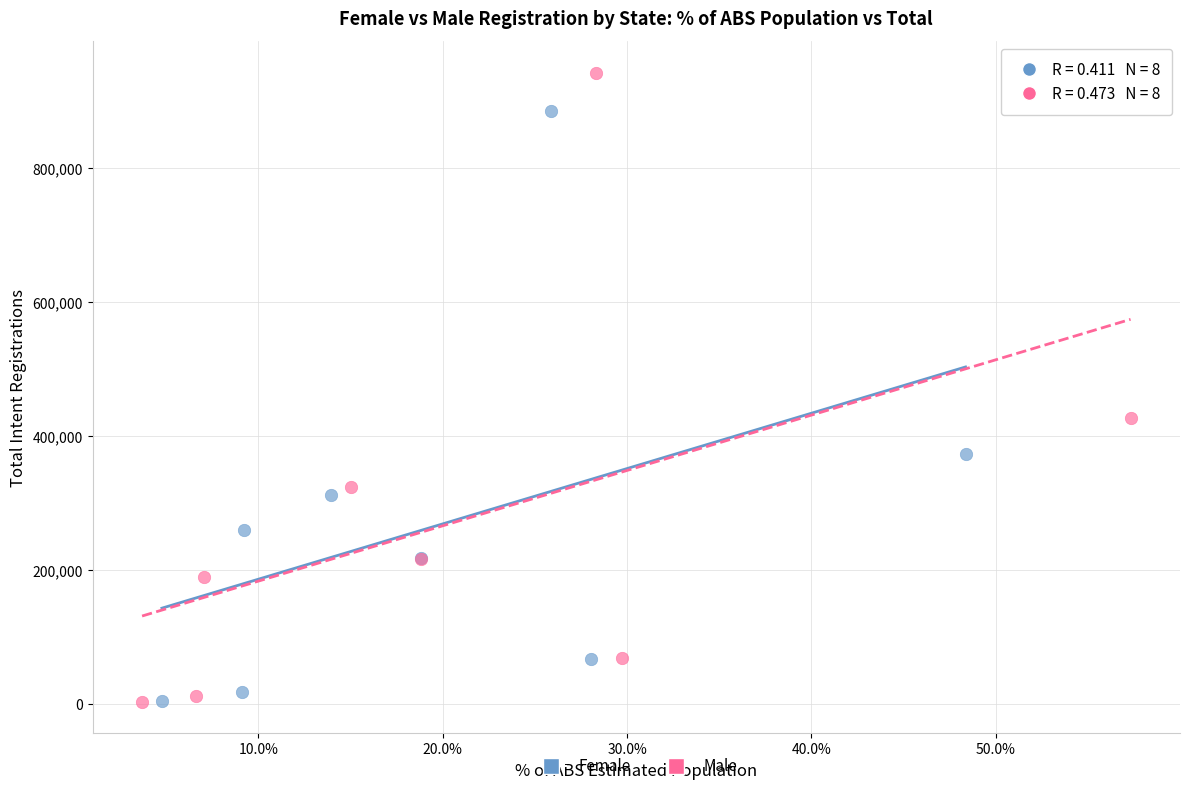

Which series has the largest Y range (max minus min)?

Male